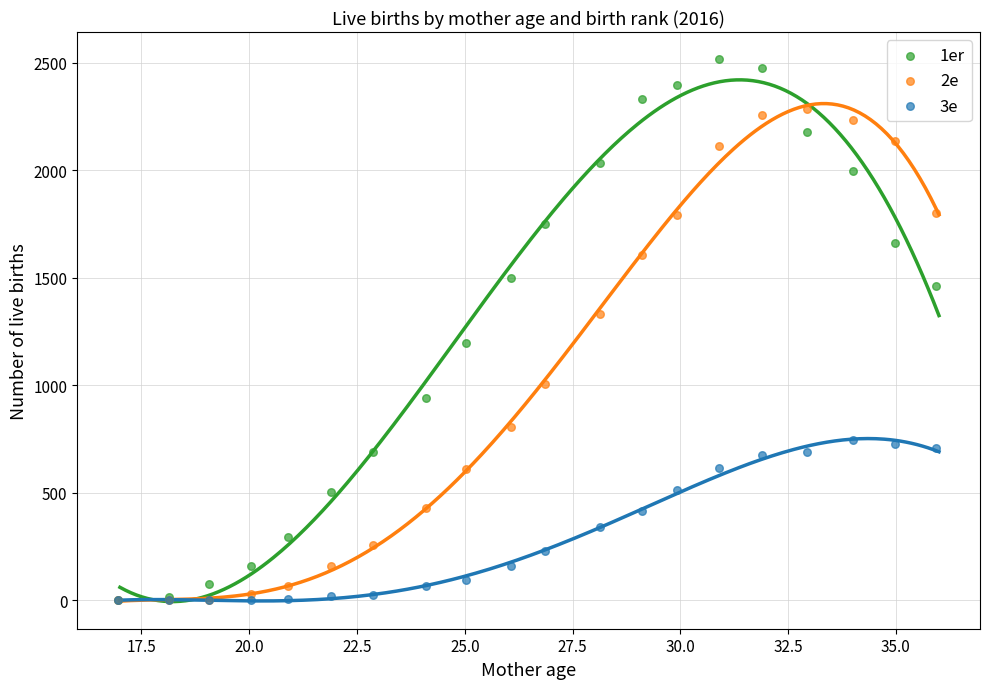

Which series reaches the maximum Y coordinate?

1er